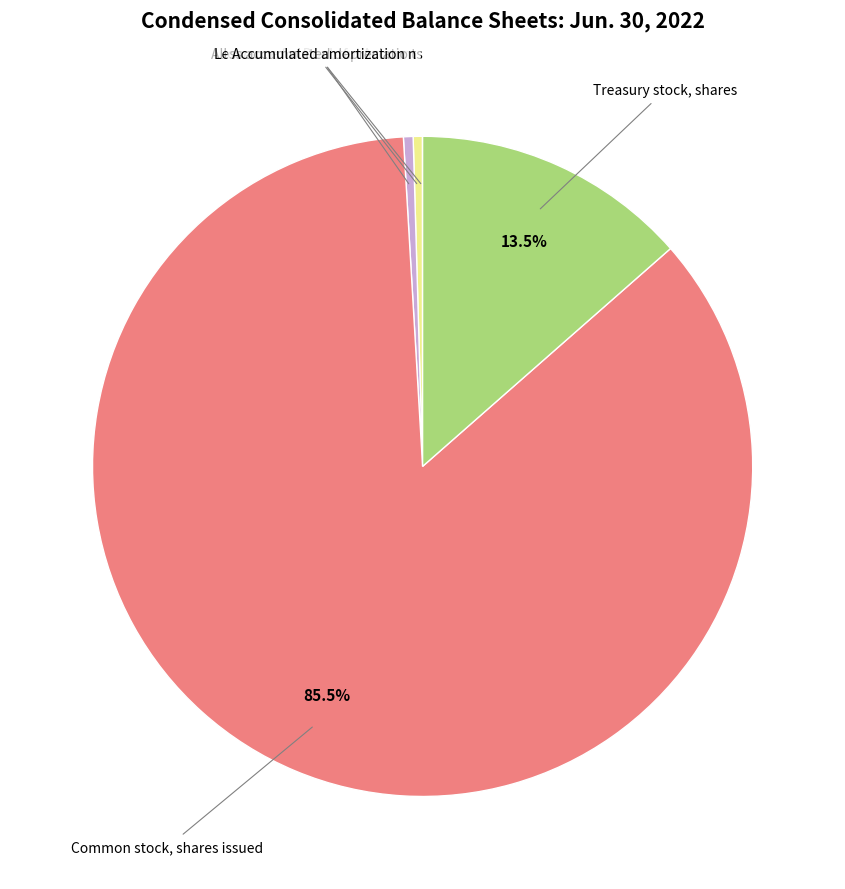

Is there a majority slice in this chart?

Yes